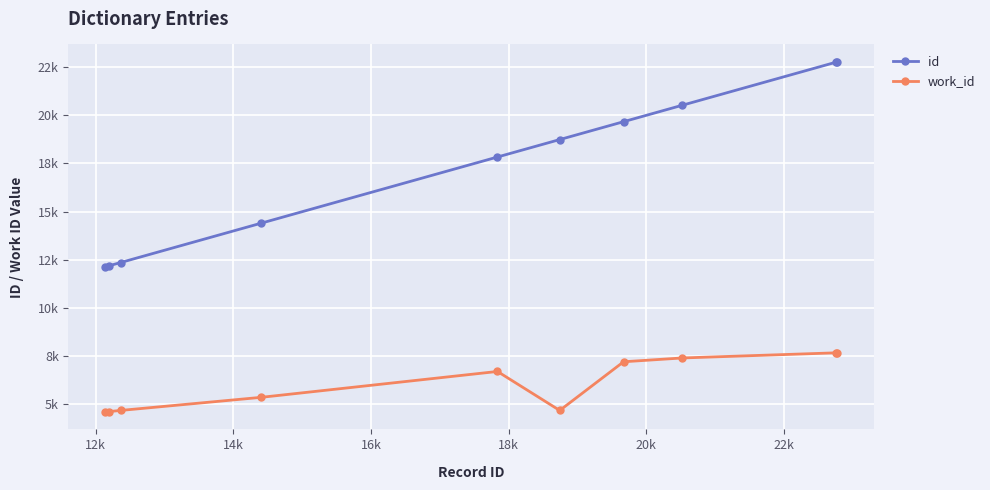

Is this an area chart (filled region under the line)?

No